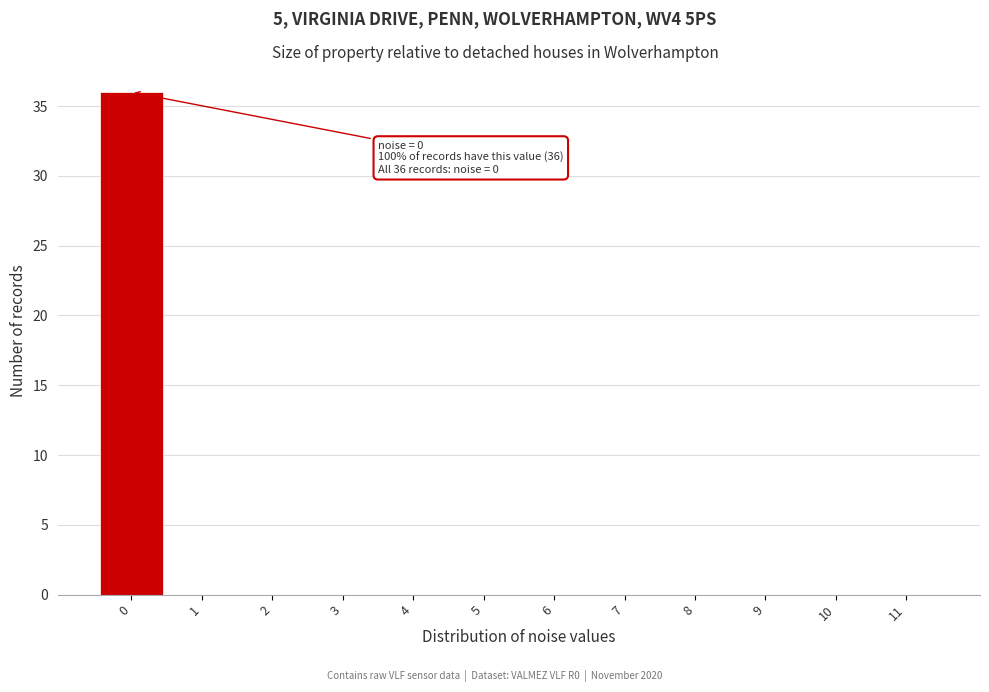

Over which range of the x-axis is the bar tallest?

-0.5 to 0.5